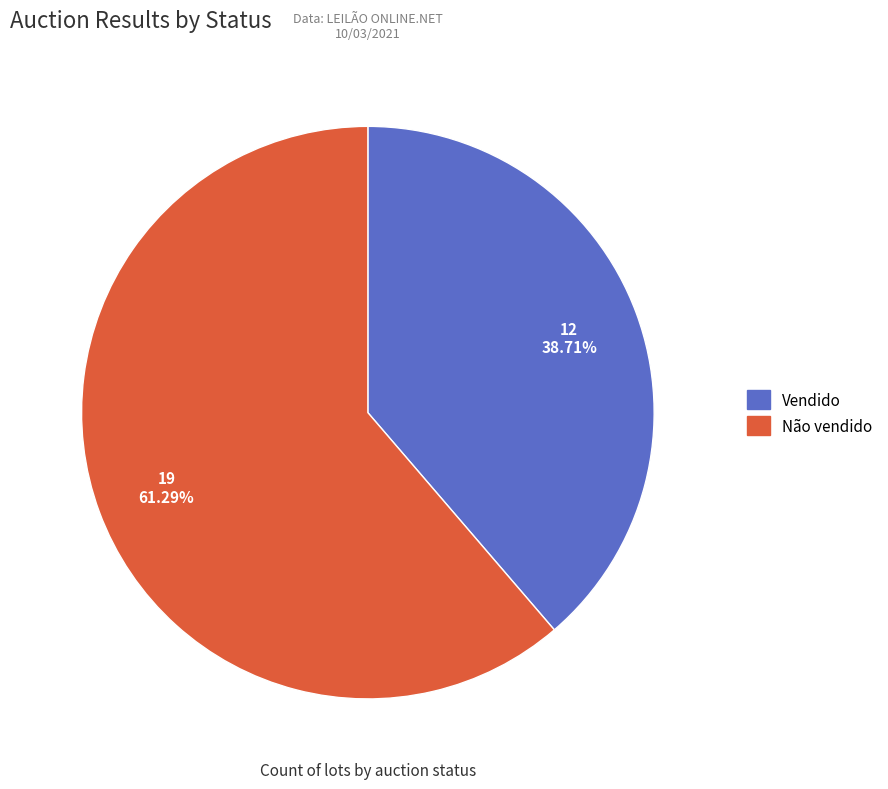

Which slice is the smallest?

Vendido